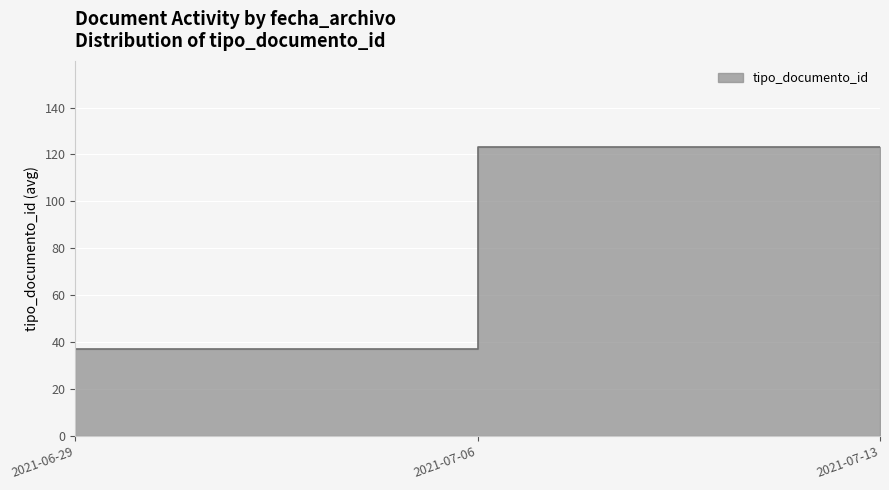

Which has a higher value, 2021-07-13 or 2021-06-29?

2021-07-13